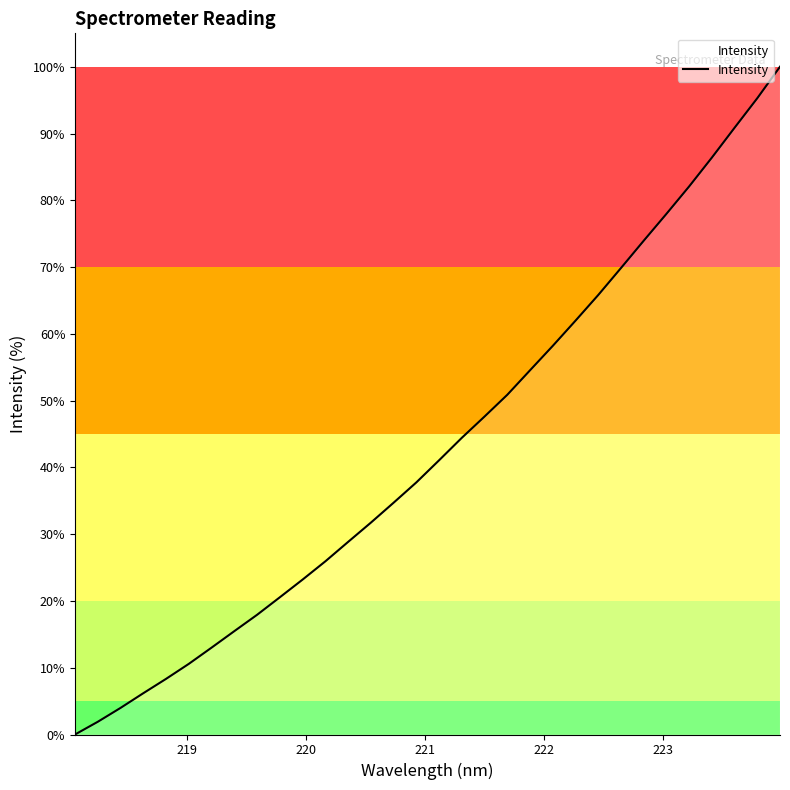

What is the greatest value displayed?

100.0